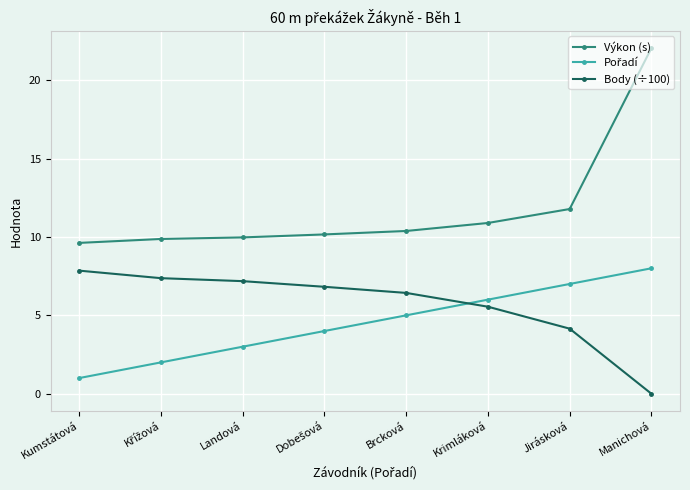

What is the spread (max minus min) of values at Manichová?

22.0